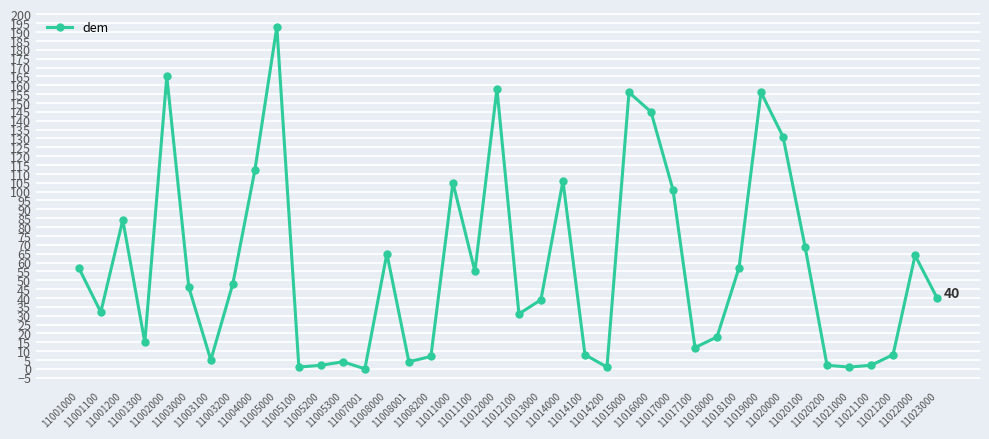

What is the difference between the second highest and second lowest values?

164